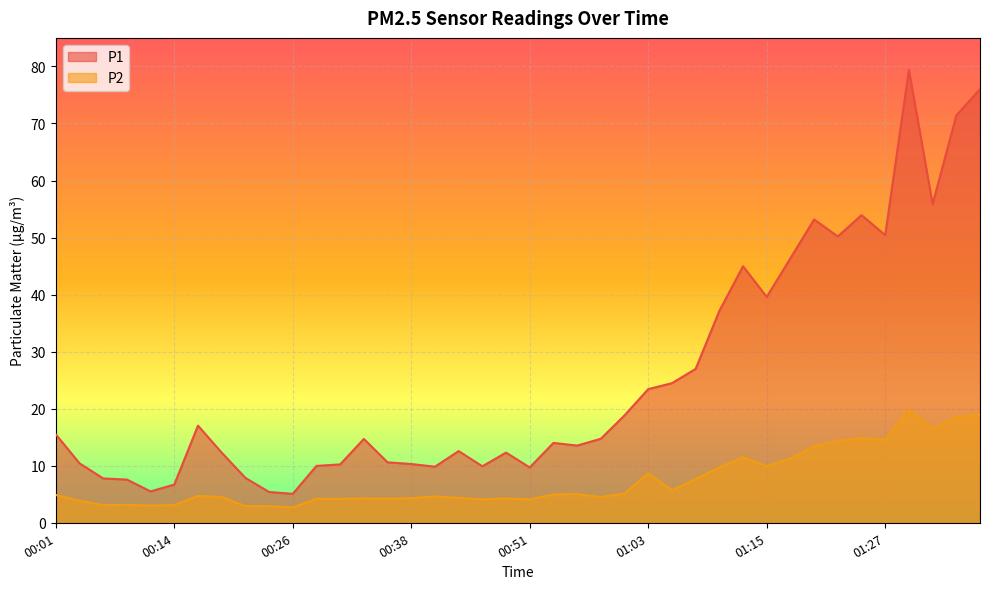

True or false: P1 and P2 intersect in this chart.

False